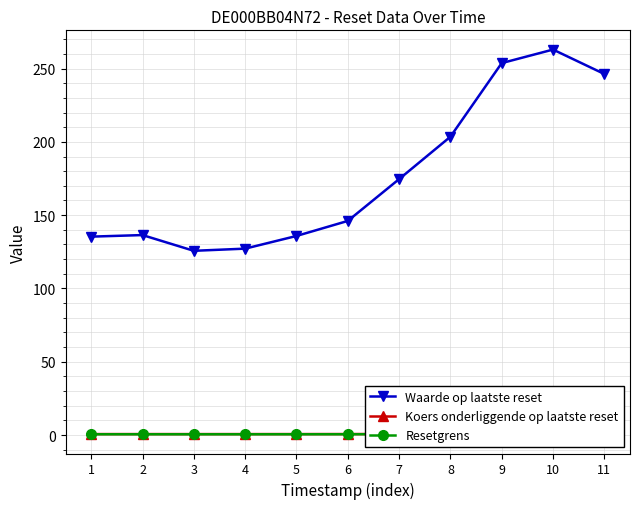

Which series has the largest total across all categories?

Waarde op laatste reset